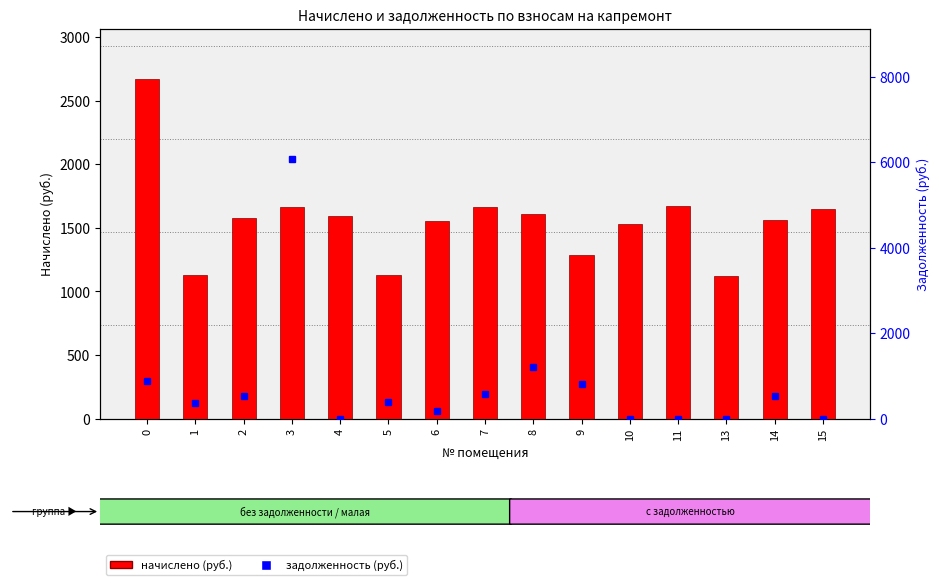

Which series has the widest spread of values?

задолженность